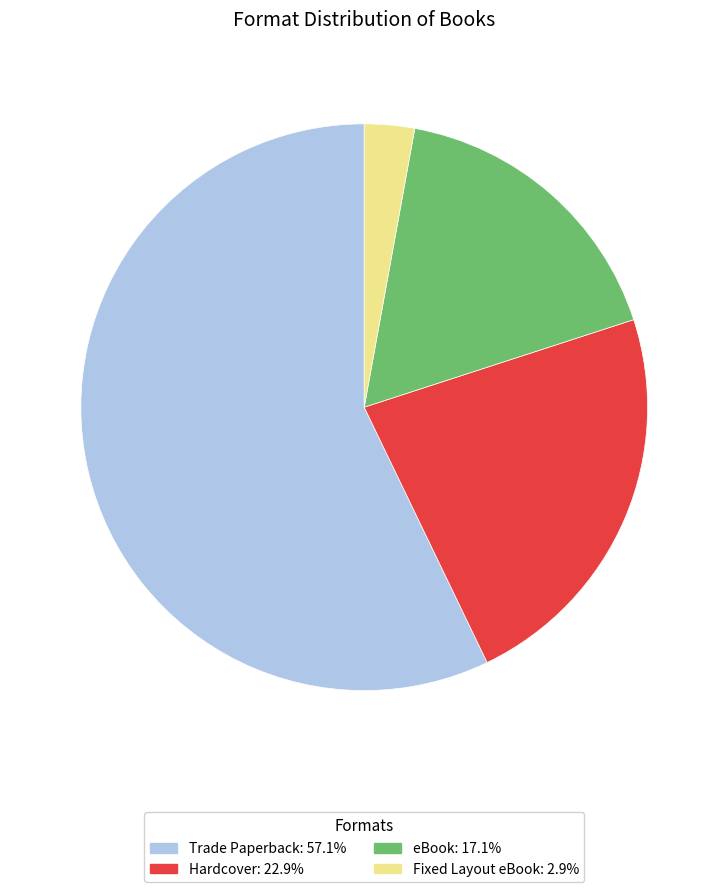

Is there a majority slice in this chart?

Yes